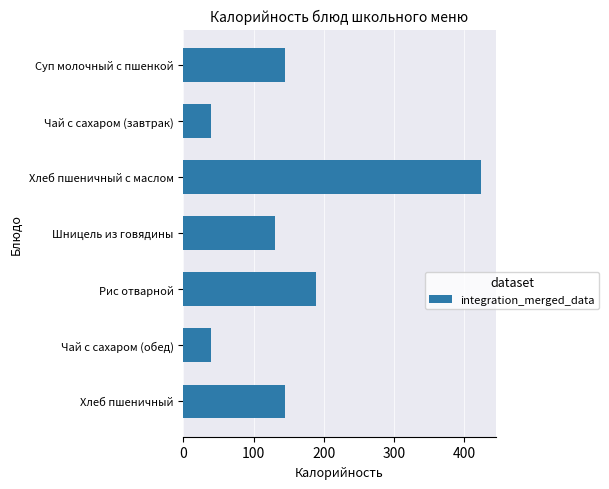

Is it true that the value at Чай с сахаром (завтрак) is 40.0?

True